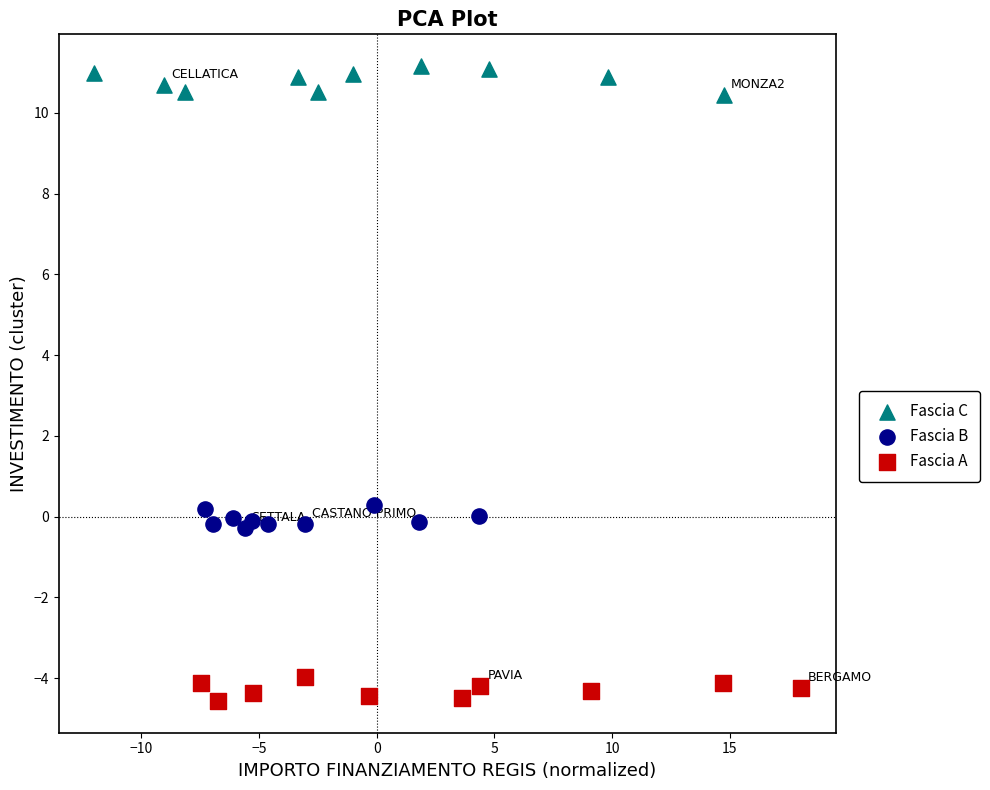

Which series contains the lowest Y value?

Fascia A